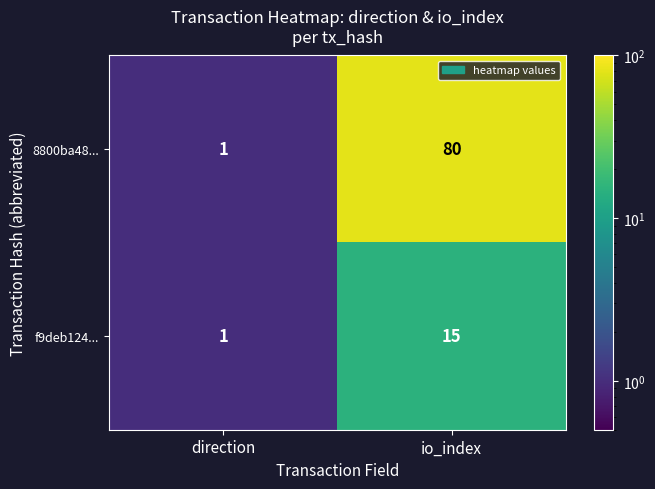

True or false: f9deb124... has a value of 1 at direction.

True